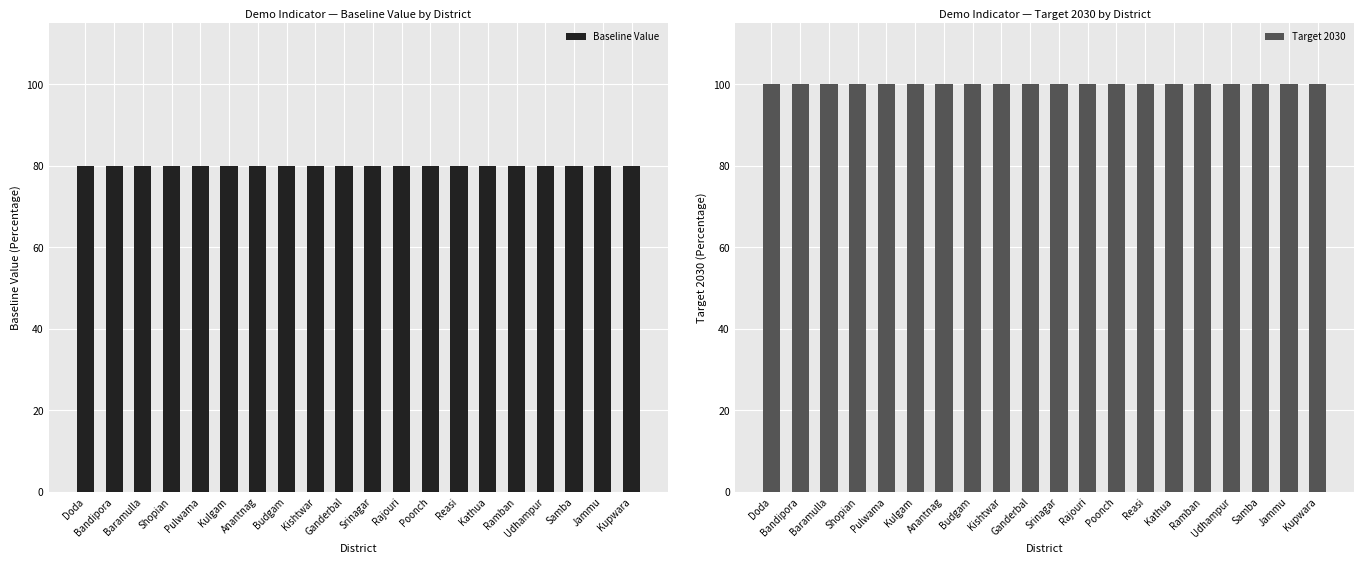

What are all the series names shown in the legend?

Baseline Value, Target 2030